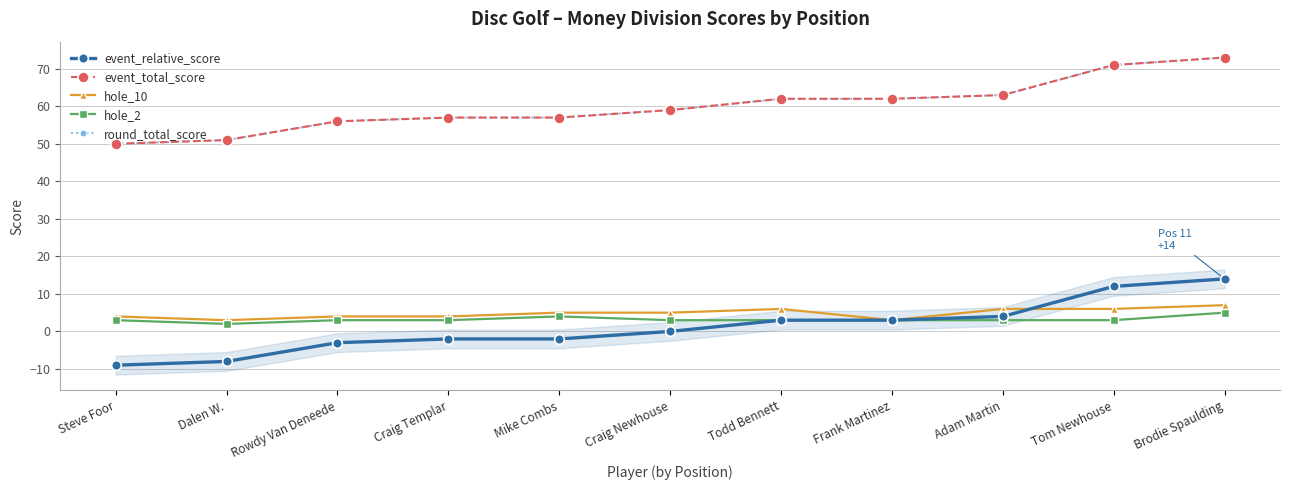

Between Tom Newhouse and Mike Combs, which is larger?

Tom Newhouse